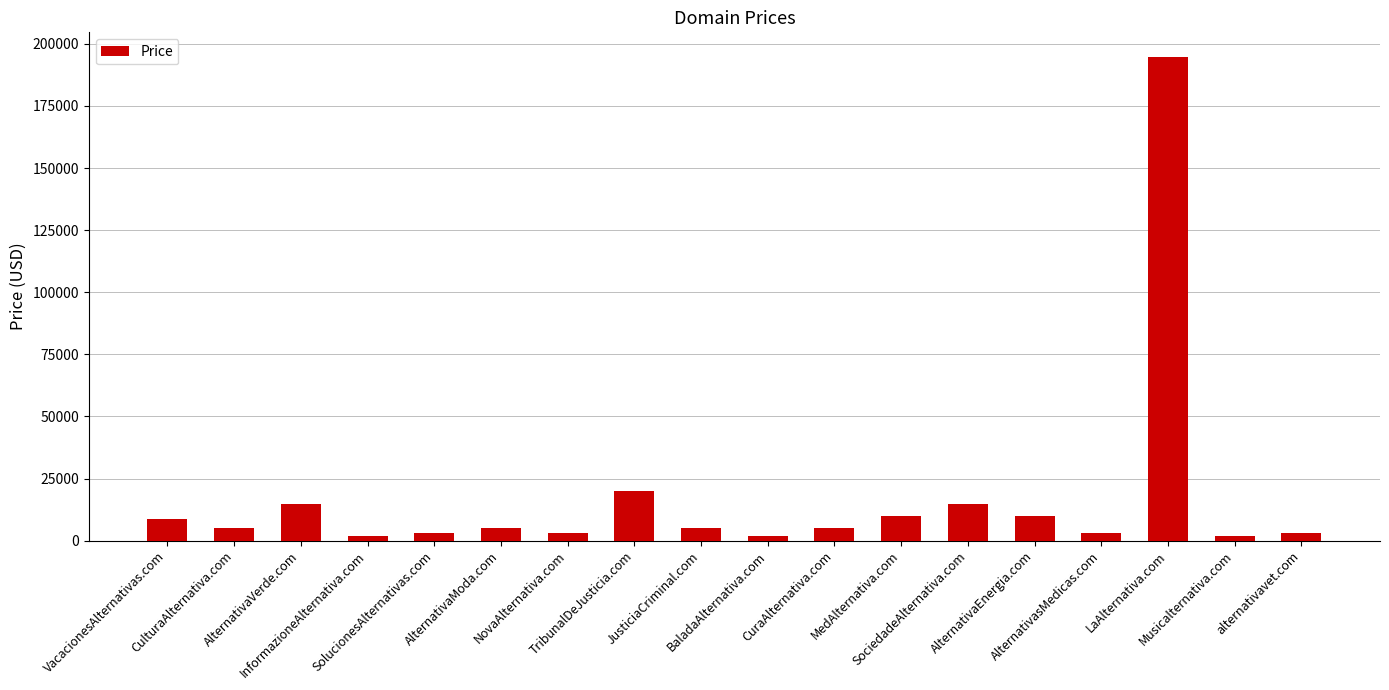

What is the label of the 11th bar from the left?

CuraAlternativa.com